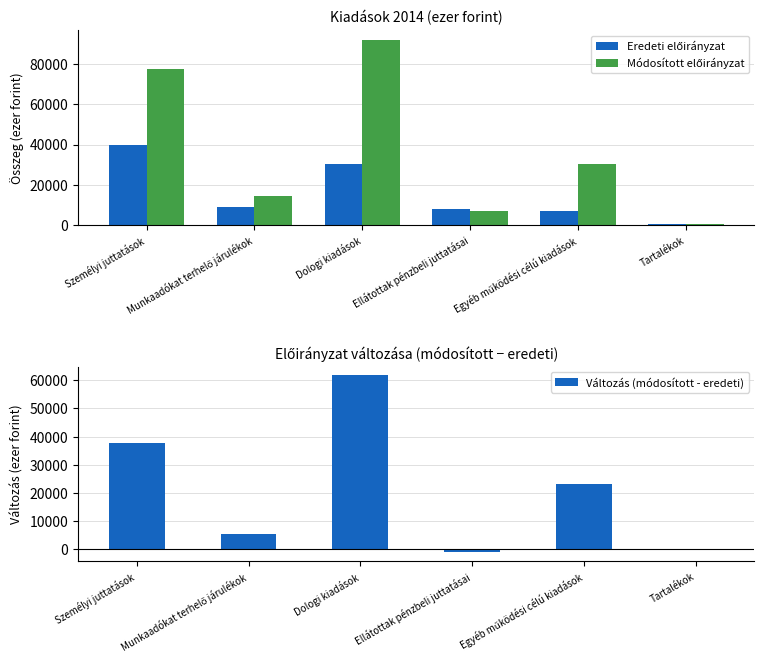

How many positive values does the Változás (módosított - eredeti) series have?

4